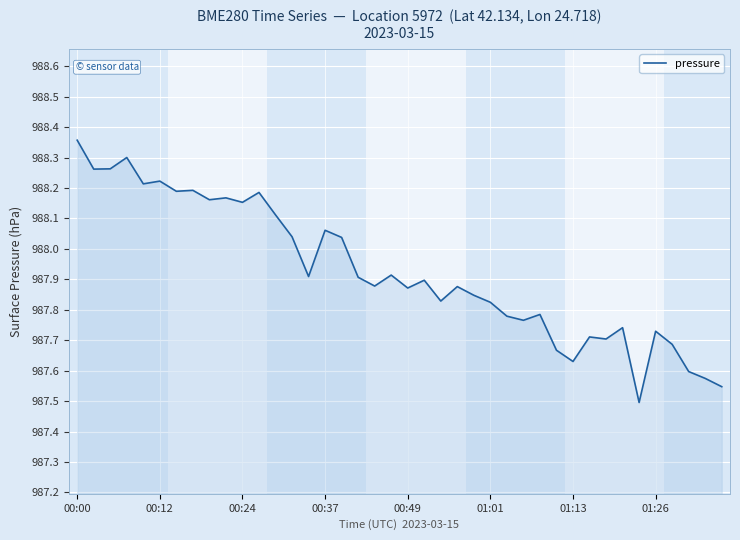

What is the difference between the maximum and minimum values?

0.9